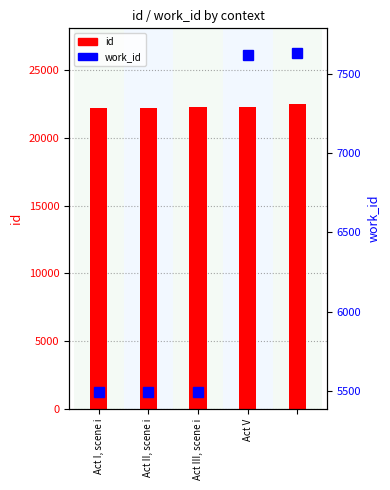

What is the difference between the maximum and second lowest values in the id series?

226